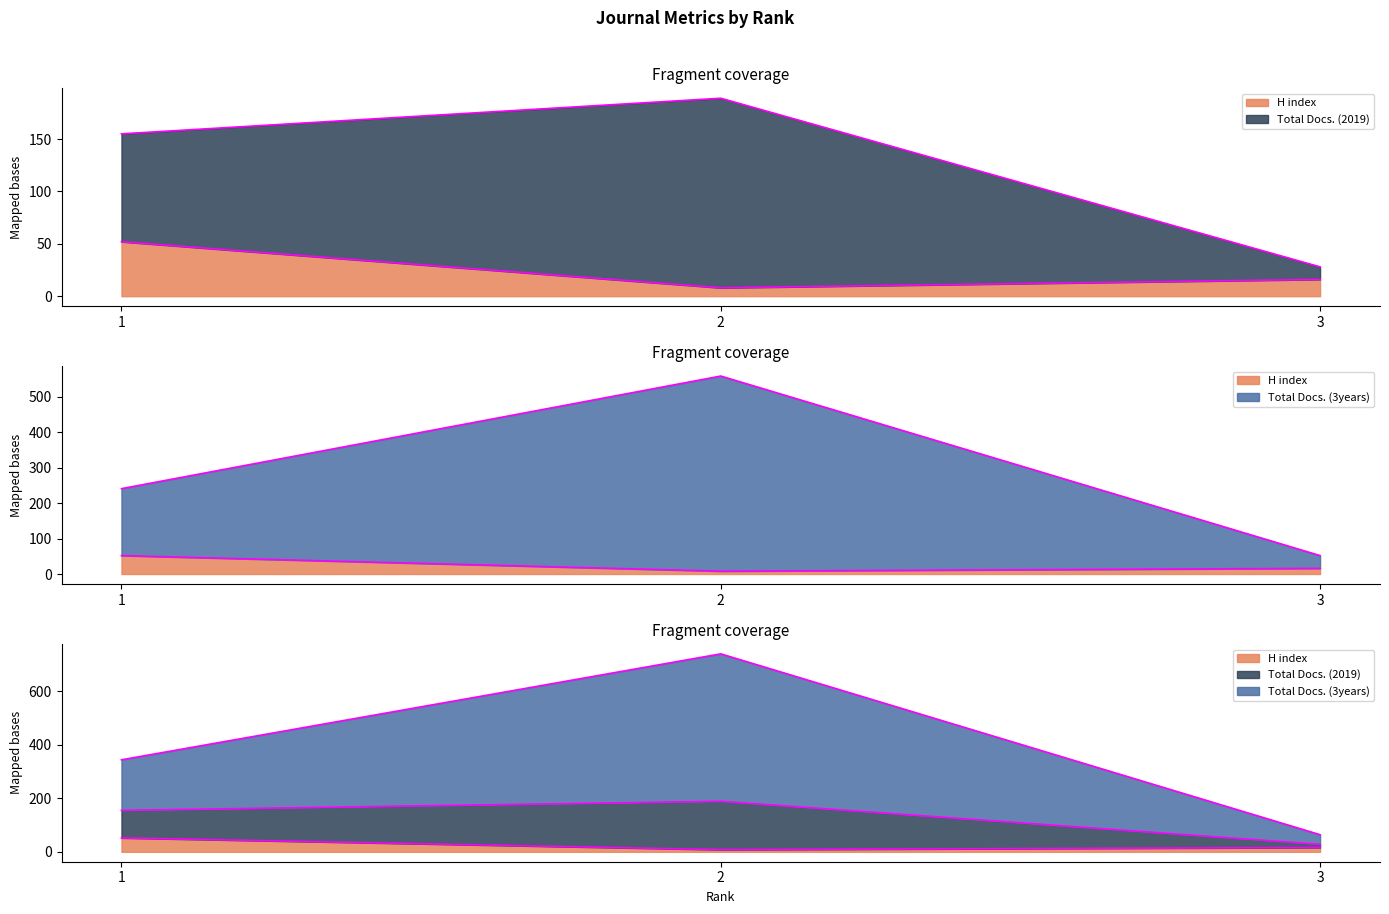

The H index series shows 8 at 2. True or false?

True